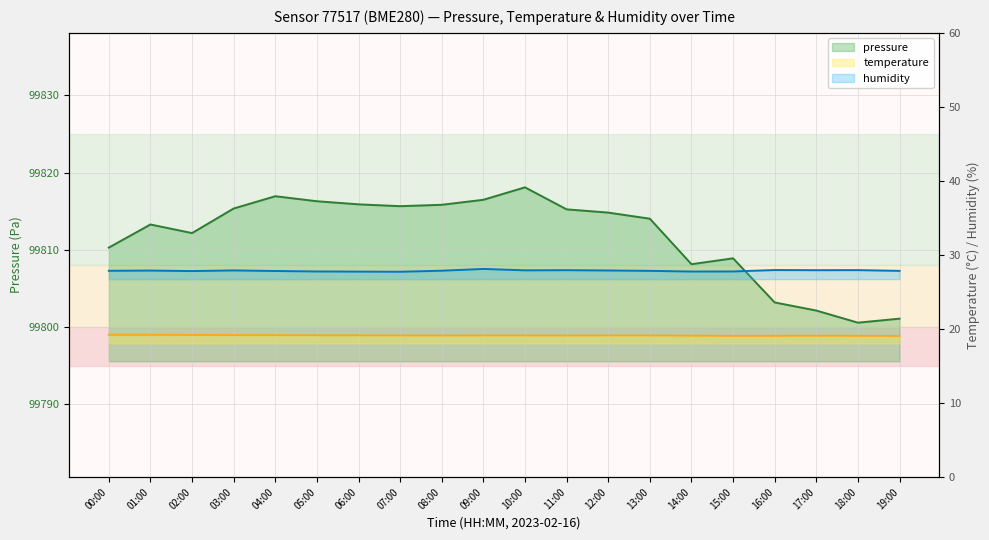

What is the difference between the second highest and second lowest values in the humidity series?

0.2